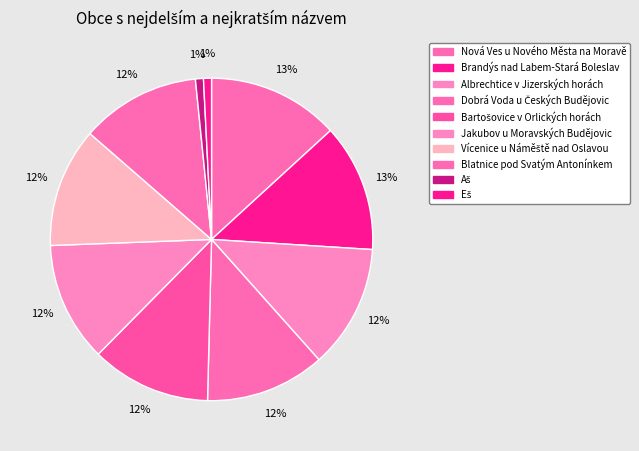

How many slices are in this pie chart?

10